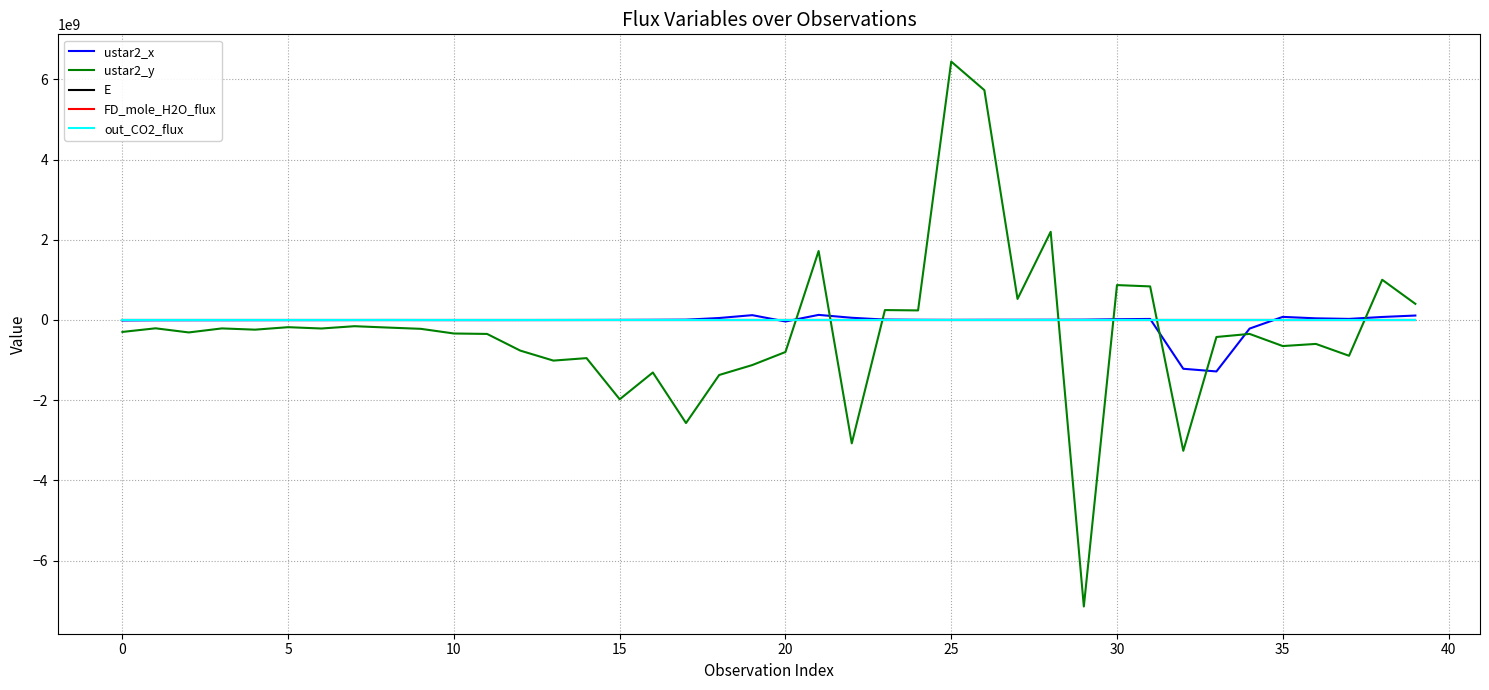

True or false: FD_mole_H2O_flux and out_CO2_flux cross at least once.

False